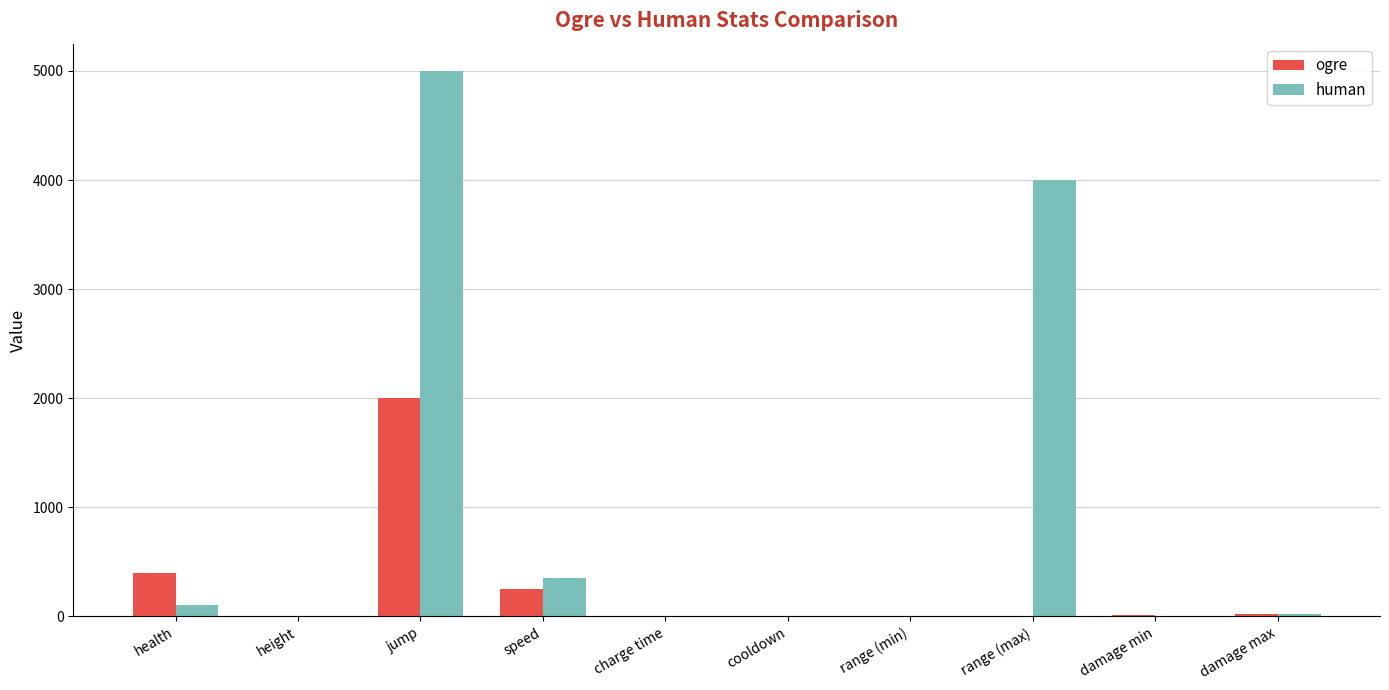

What is the sum of all ogre values?

2685.8